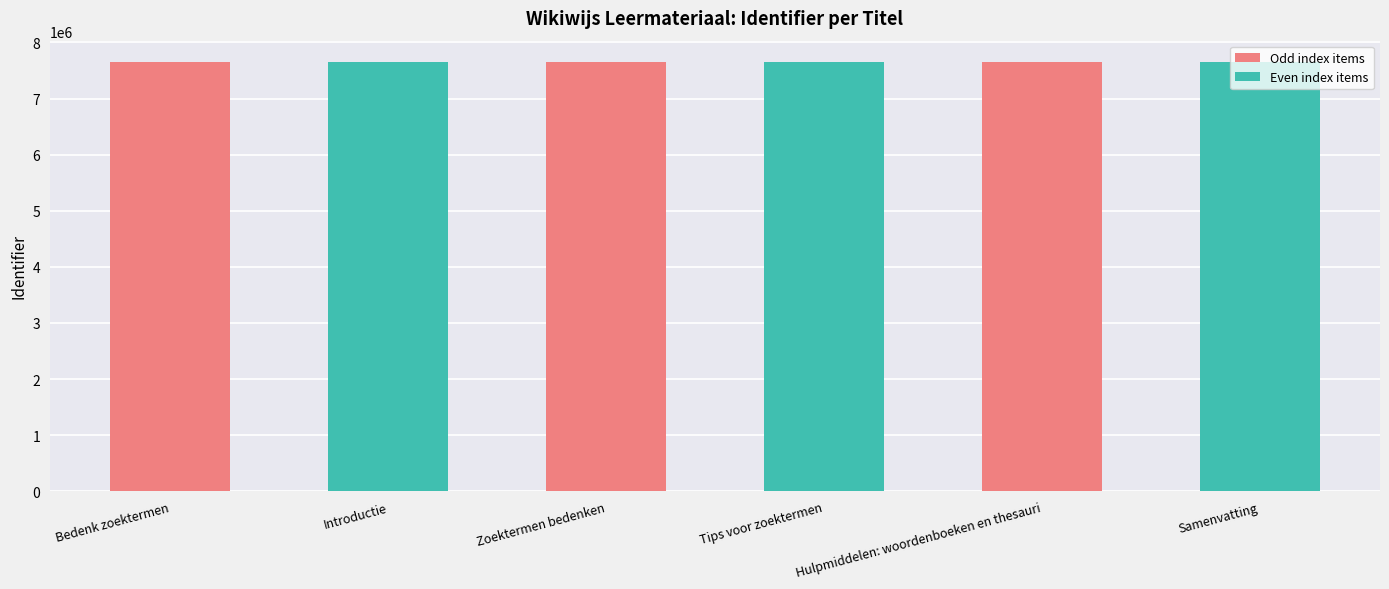

How many values are below 7648693?

3